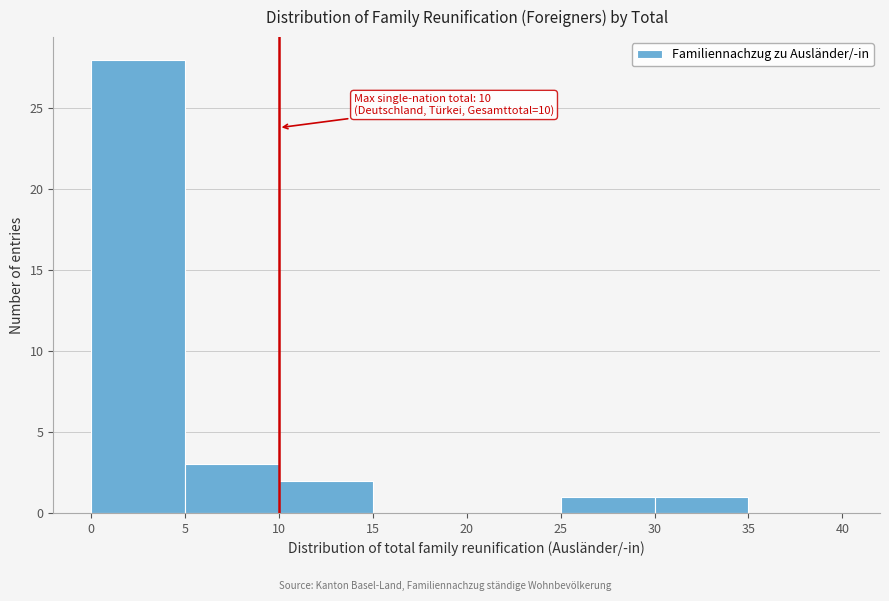

Which range on the x-axis has the tallest bar?

0 to 5